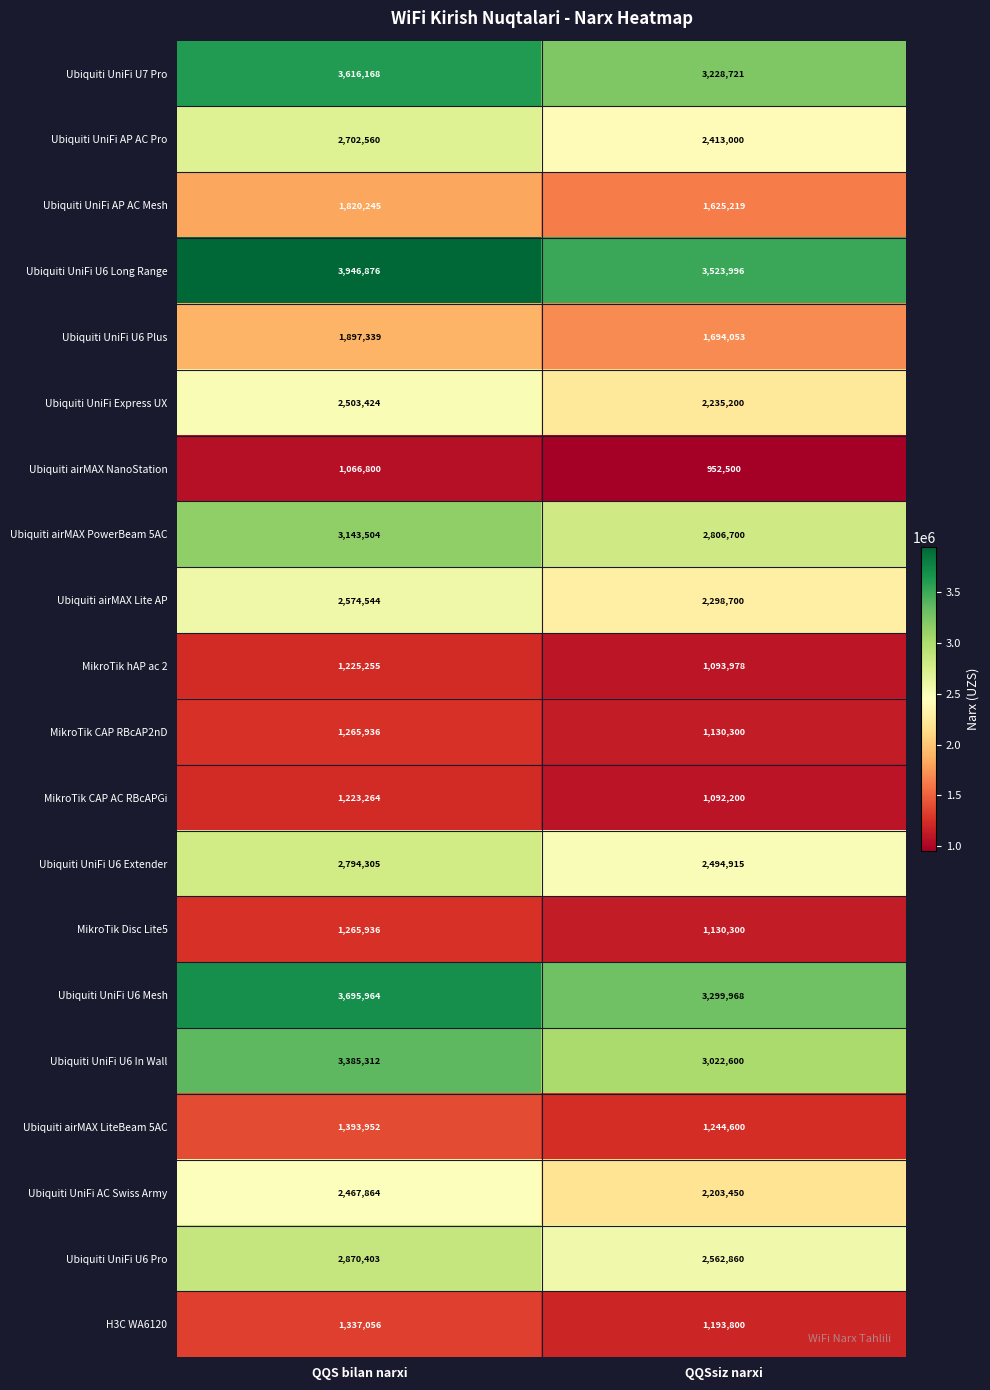

At which category is the sum across all series the highest?

QQS bilan narxi